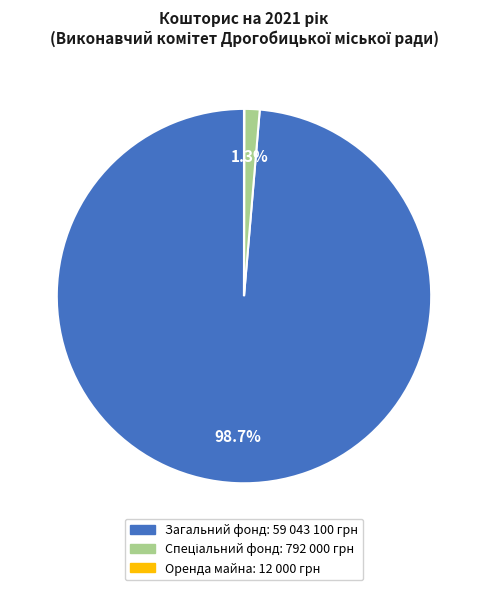

Does any single category account for the majority?

Yes